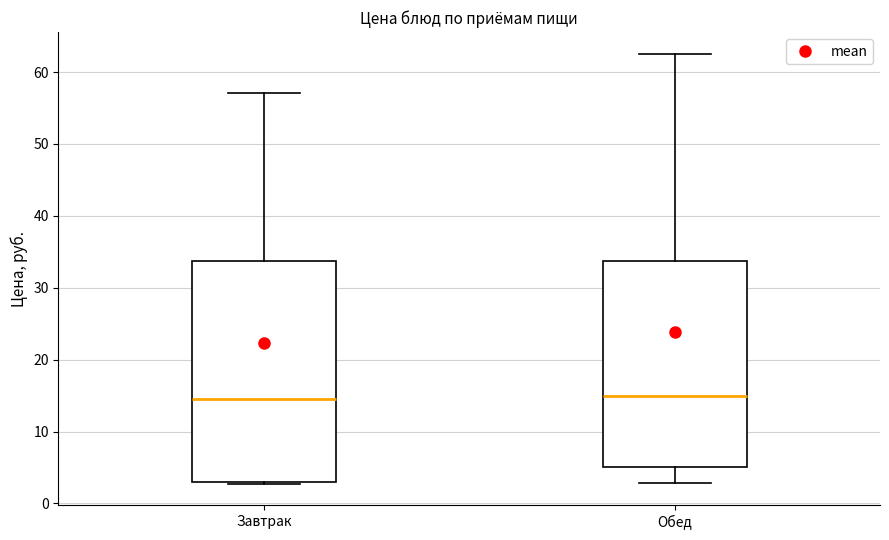

Reading left to right, transcribe this box plot: for each box, give where its median line is, the range the box spans, and where its two whiskers end, as read against the y-axis. The values are not printed on the chart, so give them approximately, as read against the axis.

Завтрак: median 15, box 3 to 34, whiskers 3 to 57
Обед: median 15, box 5 to 34, whiskers 3 to 63